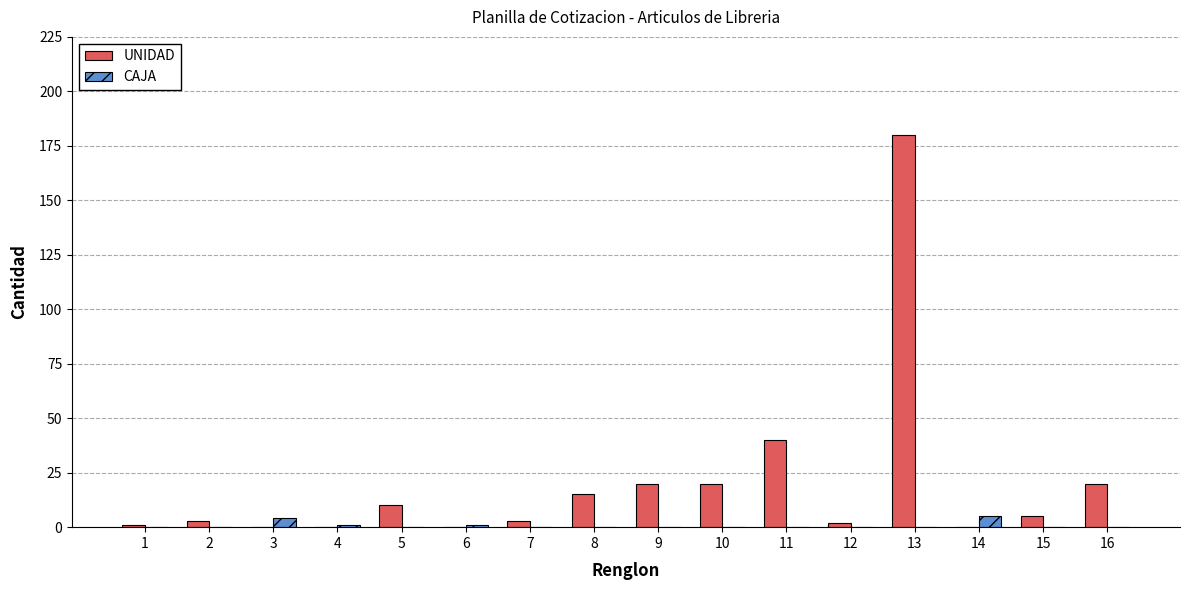

At which category is the sum across all series the highest?

13